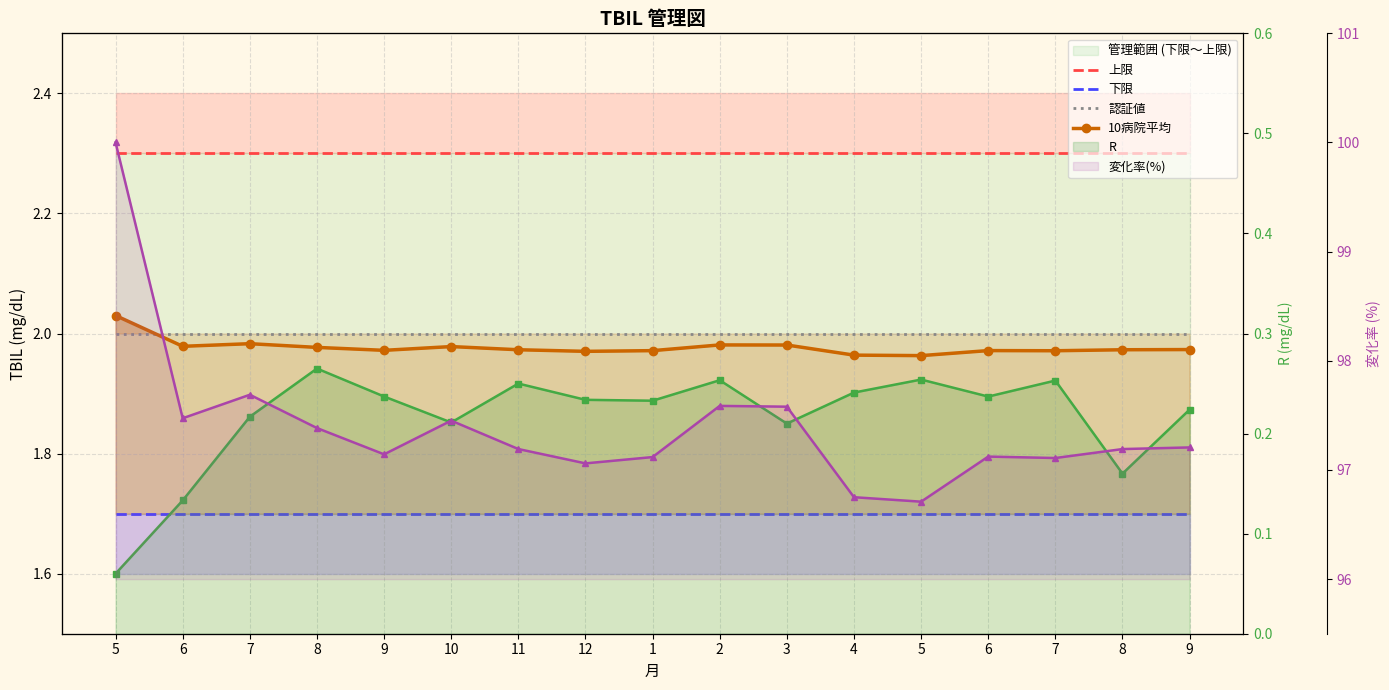

Which series has the largest range (max minus min)?

変化率(%)